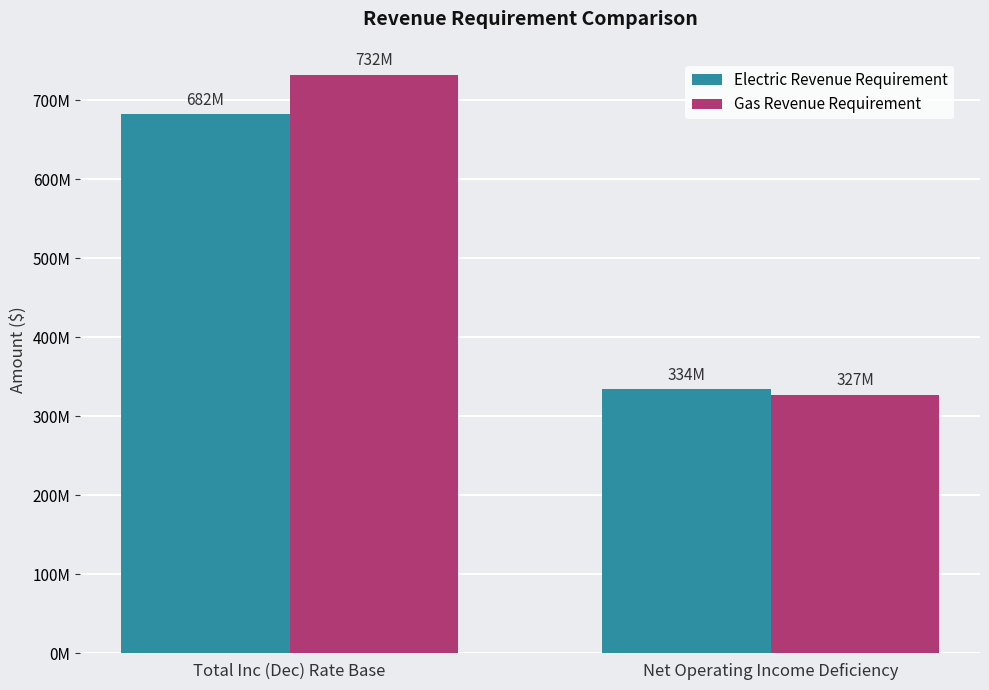

At which label does Electric Revenue Requirement reach its peak?

Total Inc (Dec) Rate Base